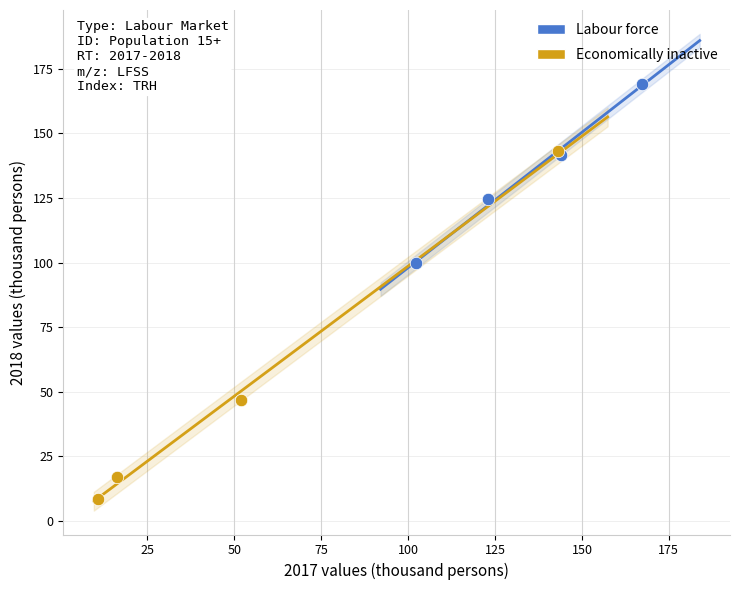

Which series reaches the minimum Y coordinate?

Economically inactive